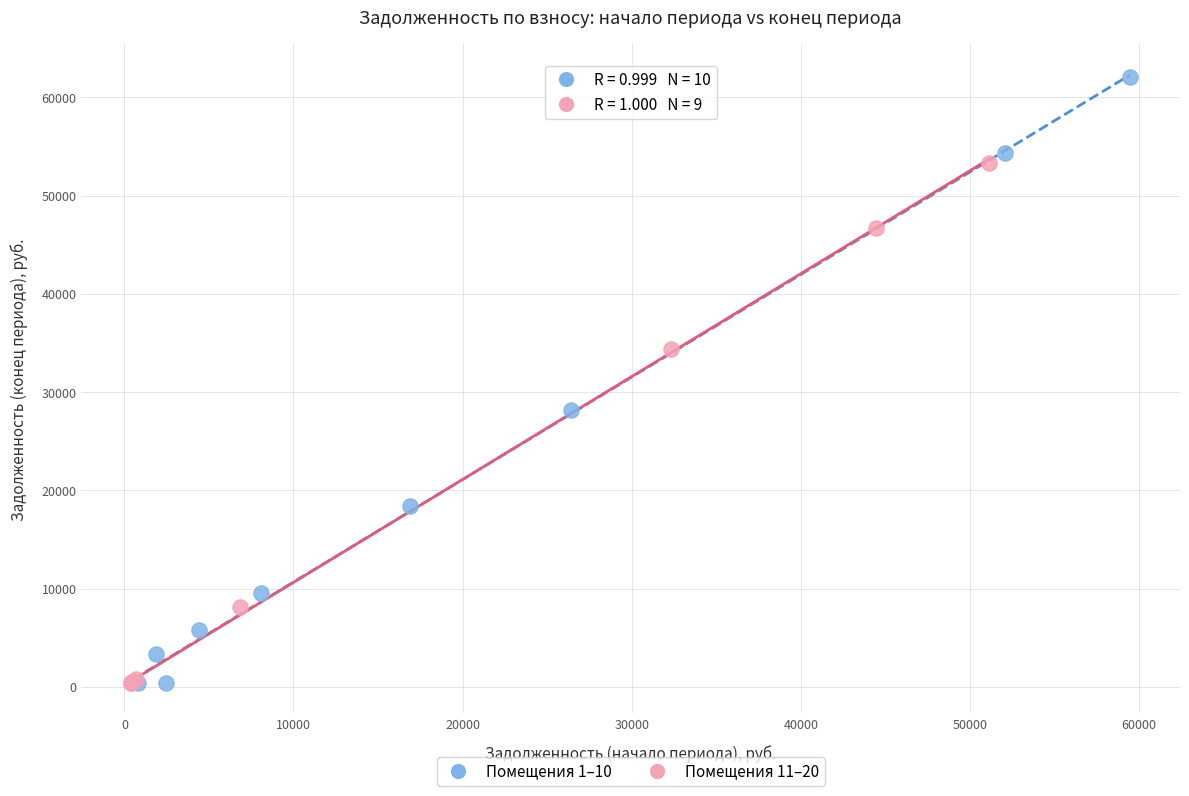

What are all the series names shown in the legend?

Помещения 1–10, Помещения 11–20